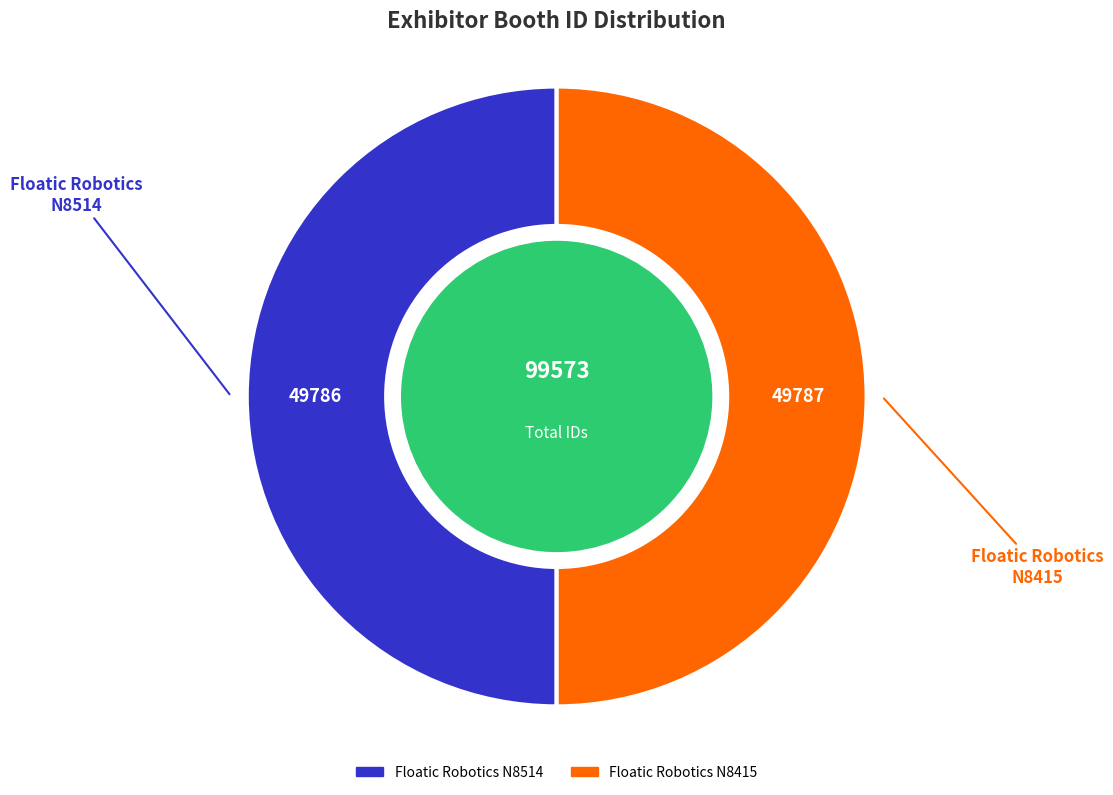

What is the ratio of the value at Floatic Robotics N8514 to the value at Floatic Robotics N8415?

1.0